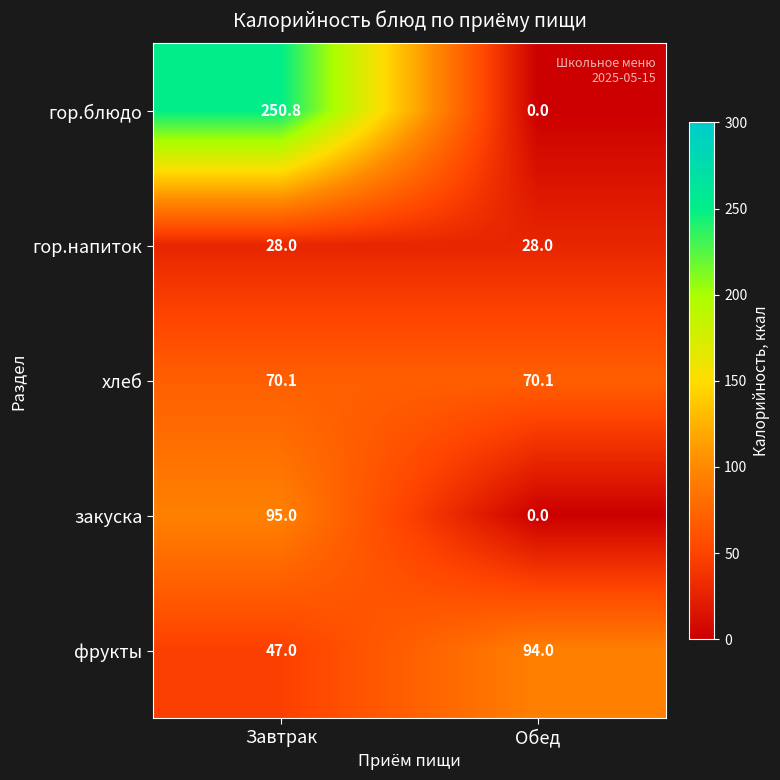

Is it true that закуска equals 95.0 at Завтрак?

True